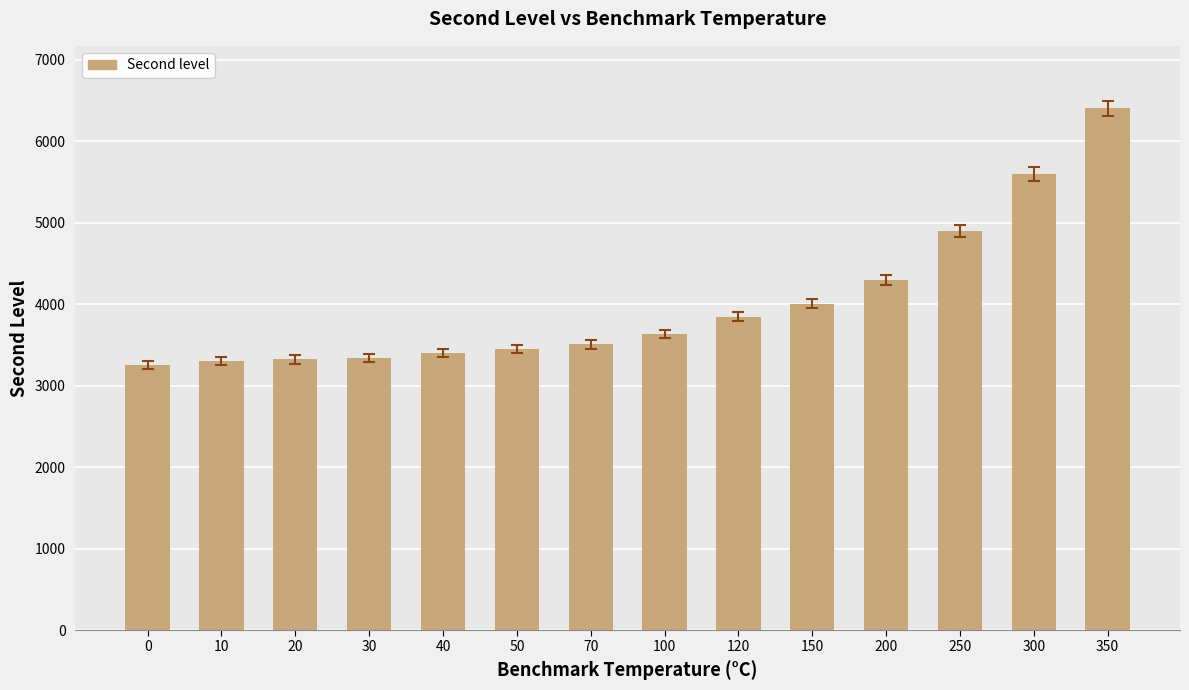

At which category does the chart reach its peak across all series?

350